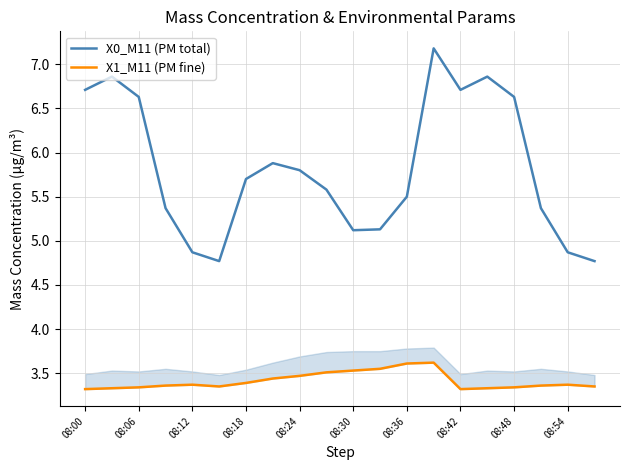

Reading left to right, transcribe all the data shown in this chart.

X0_M11 (PM total): 6.7	6.9	6.6	5.4	4.9	4.8	5.7	5.9	5.8	5.6	5.1	5.1	5.5	7.2	6.7	6.9	6.6	5.4	4.9	4.8
X1_M11 (PM fine): 3.3	3.3	3.3	3.4	3.4	3.4	3.4	3.4	3.5	3.5	3.5	3.5	3.6	3.6	3.3	3.3	3.3	3.4	3.4	3.4